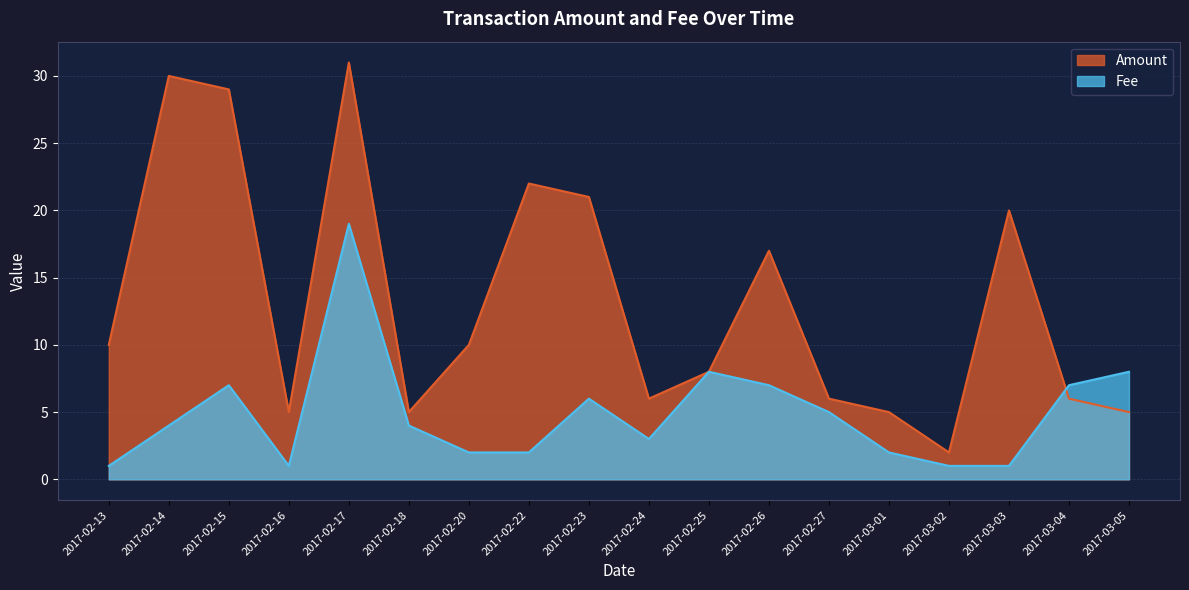

Which series has the widest spread of values?

Amount